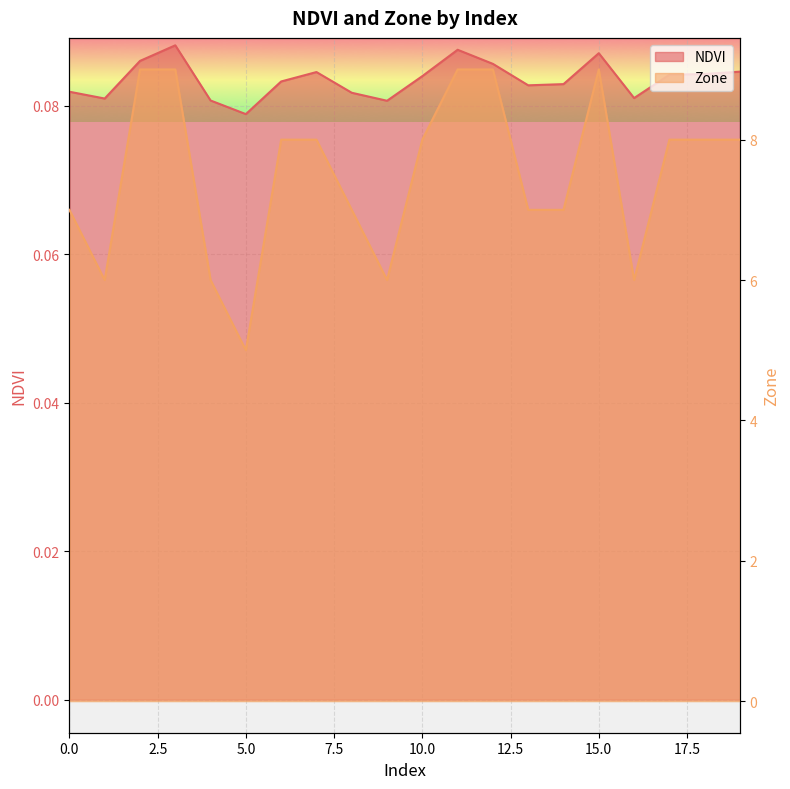

Is the value of NDVI at 18 greater than the value of Zone at 2.5?

No